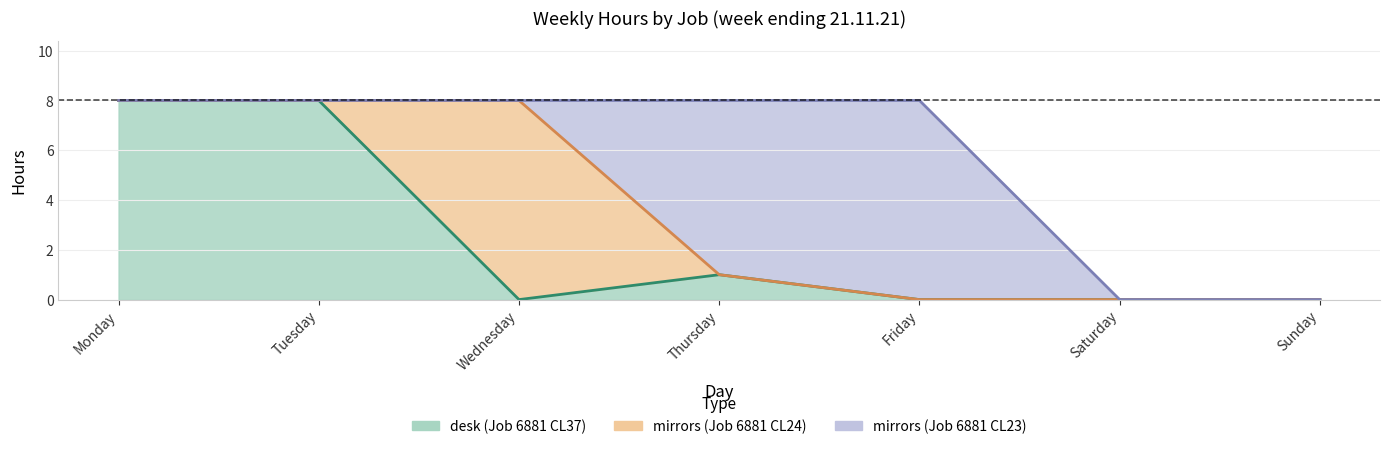

In mirrors_23, how many points are higher than both neighbors (excluding endpoints)?

1